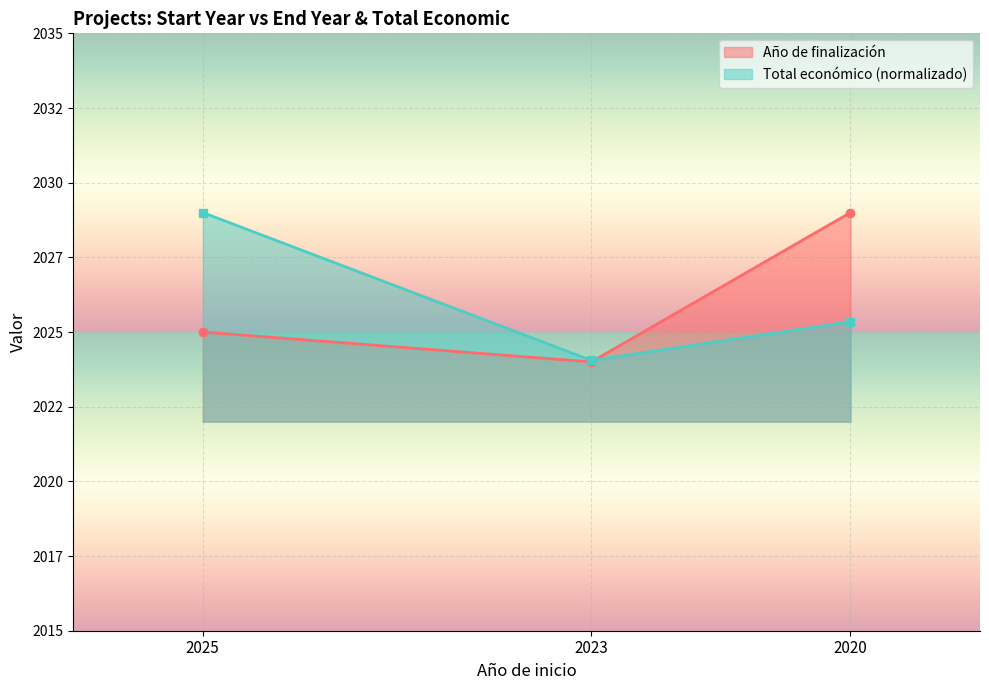

Which series has the largest total across all categories?

Año de finalización